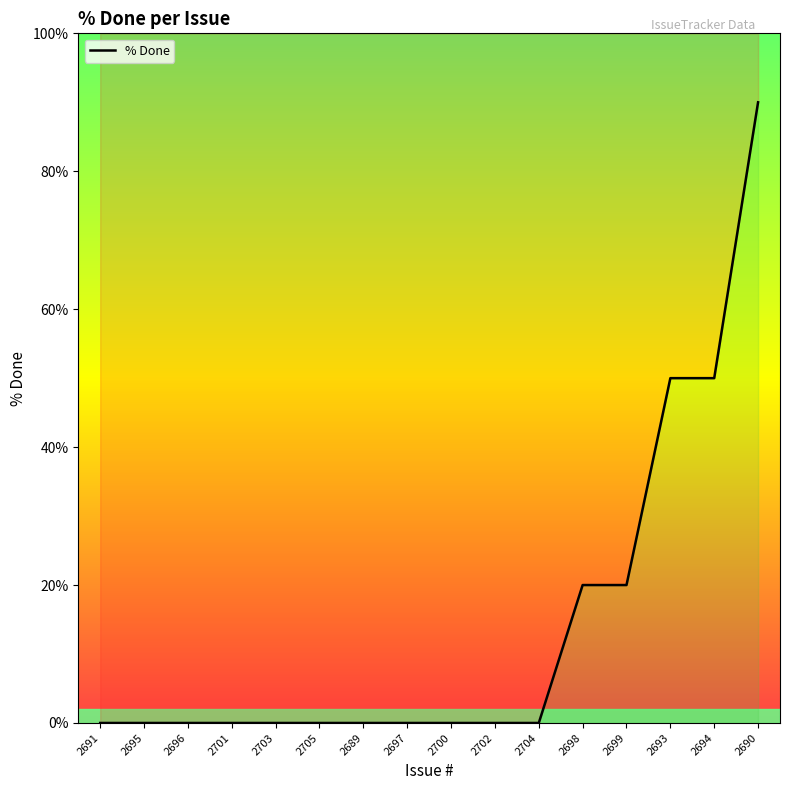

True or false: there are more than 1 points higher than both neighbors.

False